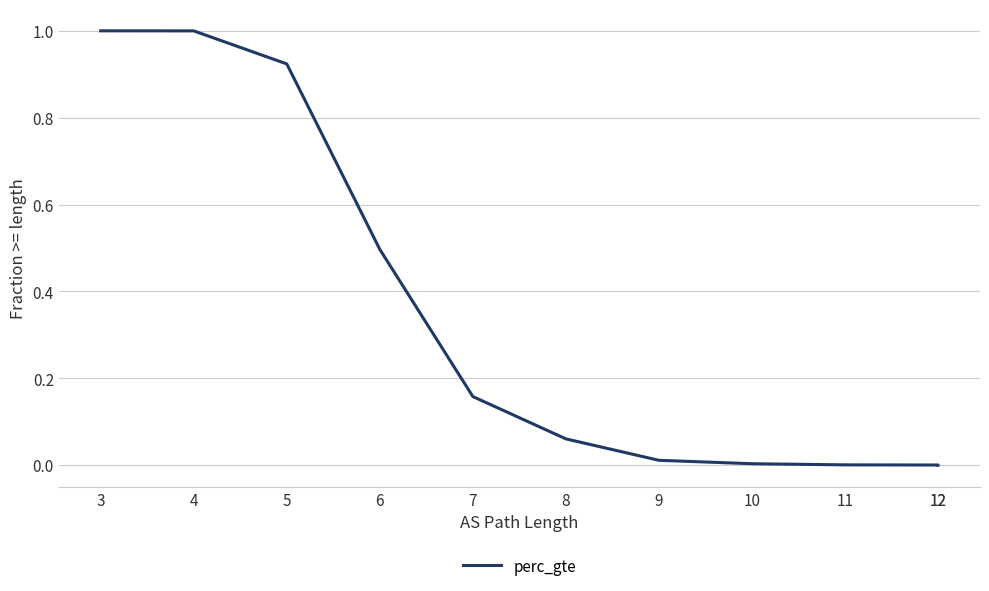

Reading left to right, transcribe all the data shown in this chart.

1.0	1.0	0.9	0.5	0.2	0.1	0.0	0.0	0.0	0.0	0.0